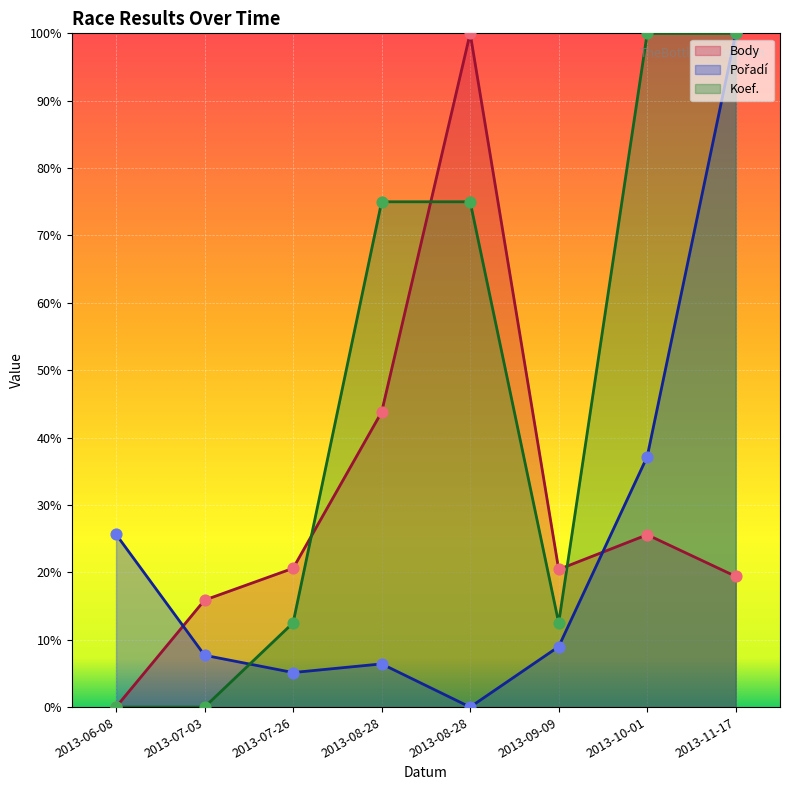

Which series reaches the minimum Y coordinate?

Body